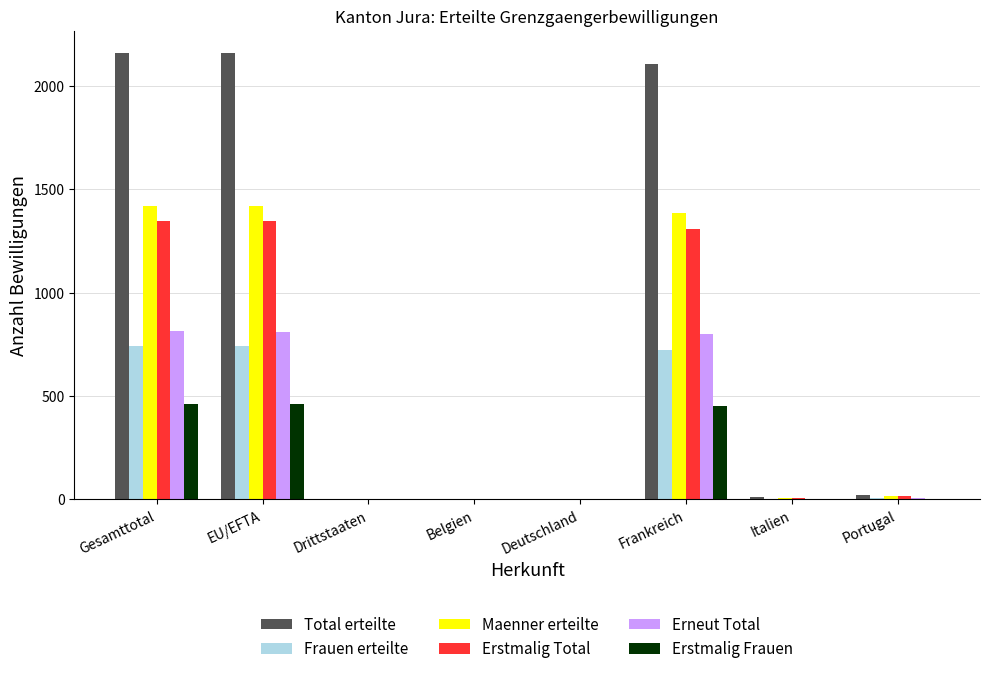

Is the value of Total erteilte at EU/EFTA greater than the value of Erstmalig Total at Deutschland?

Yes